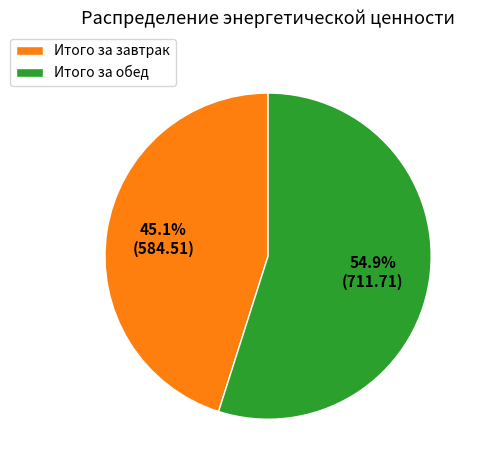

To the nearest percent, what portion does Итого за обед represent?

55%